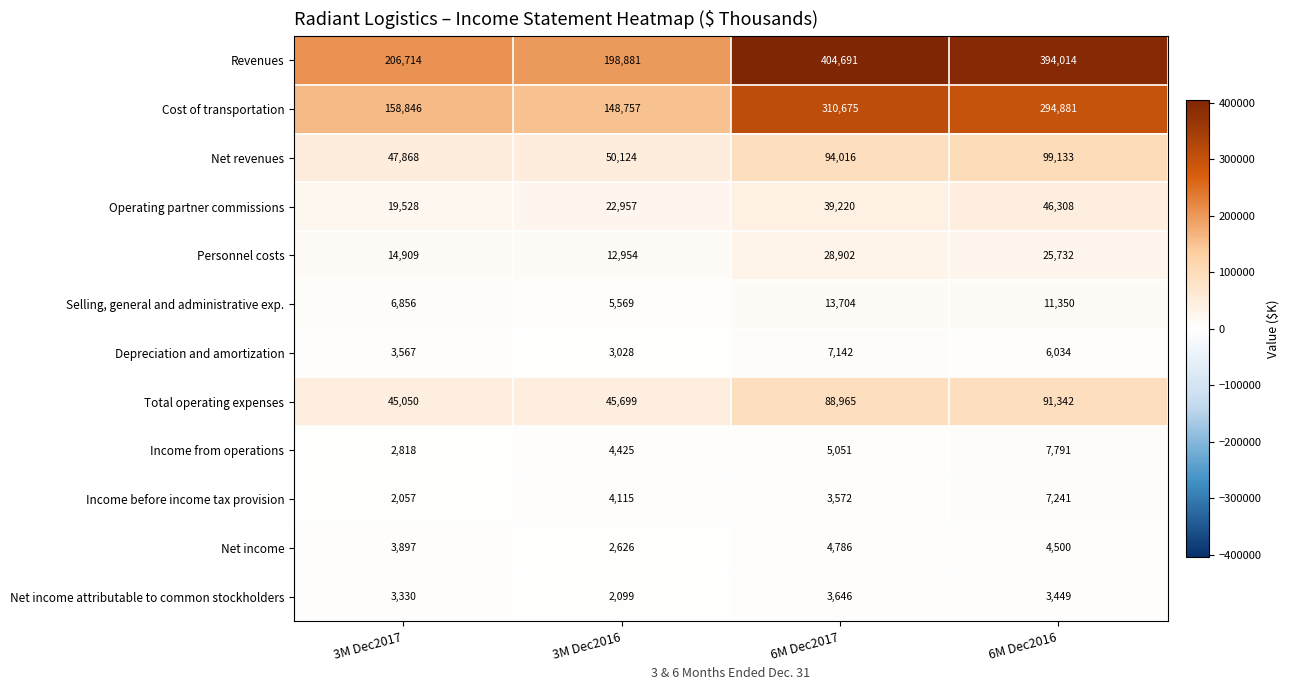

Rank the categories by Depreciation and amortization value from highest to lowest.

6M Dec2017, 6M Dec2016, 3M Dec2017, 3M Dec2016